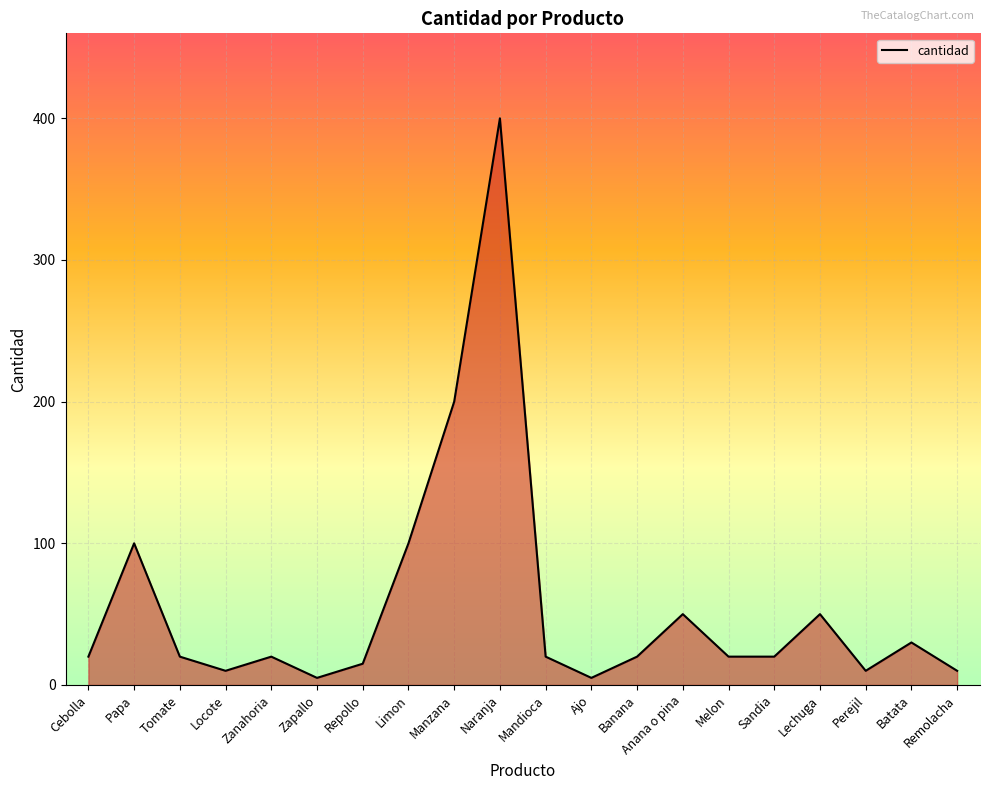

What is the difference between the maximum and minimum values?

395